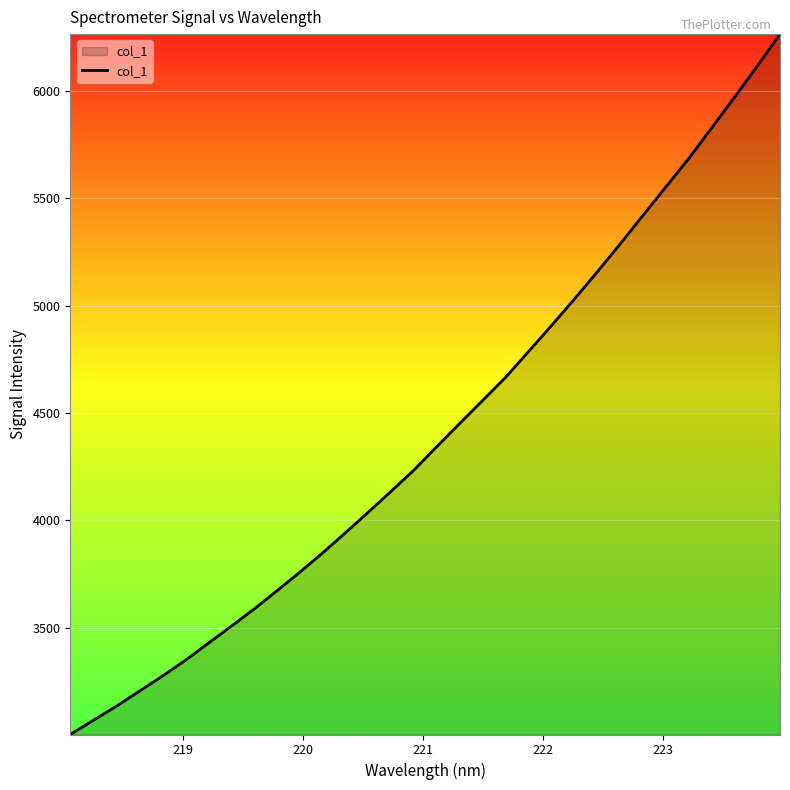

What is the sum of all values?

141163.1